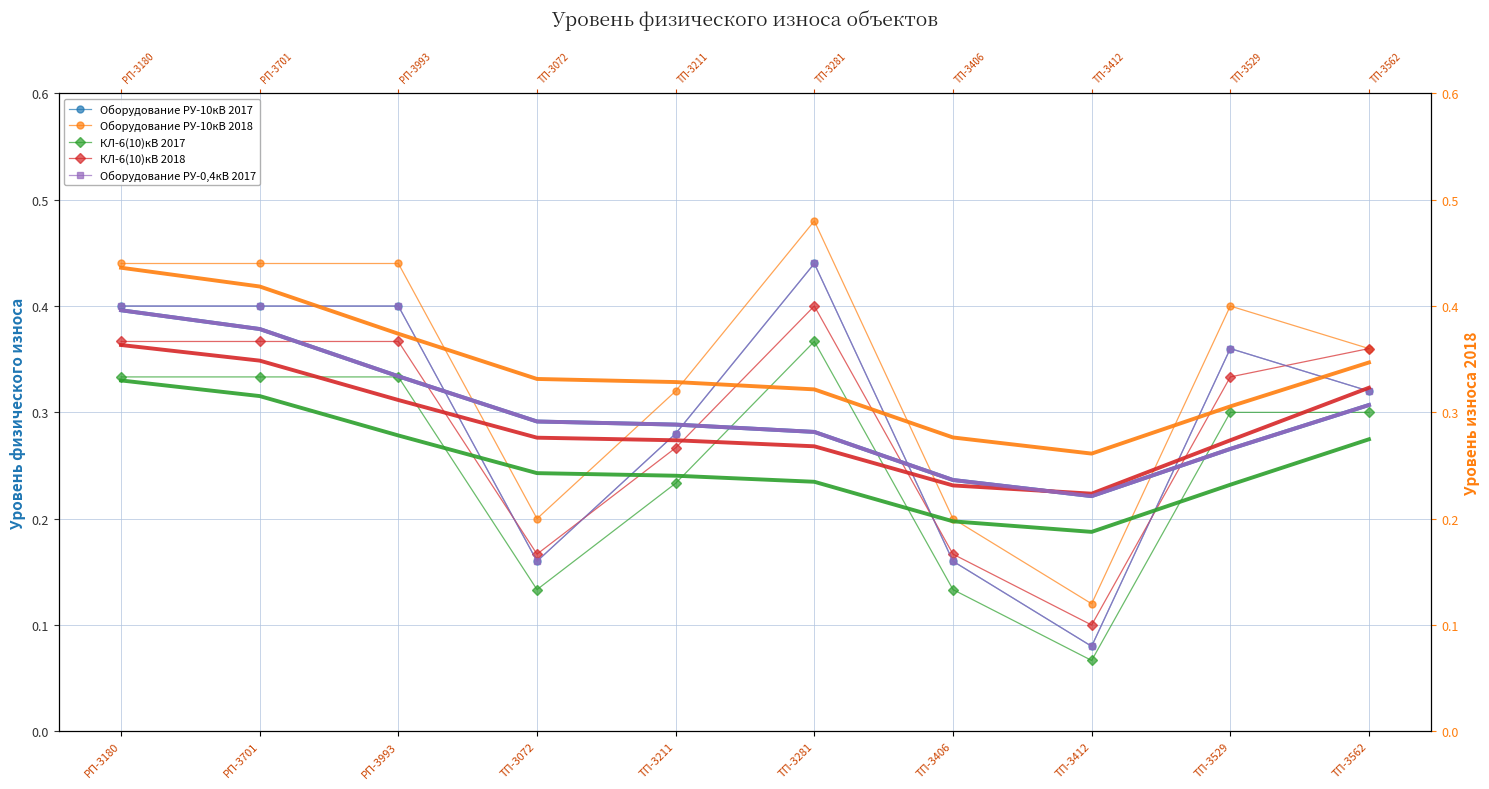

The КЛ-6(10)кВ 2017 series shows 0.4 at ТП-3281. True or false?

True